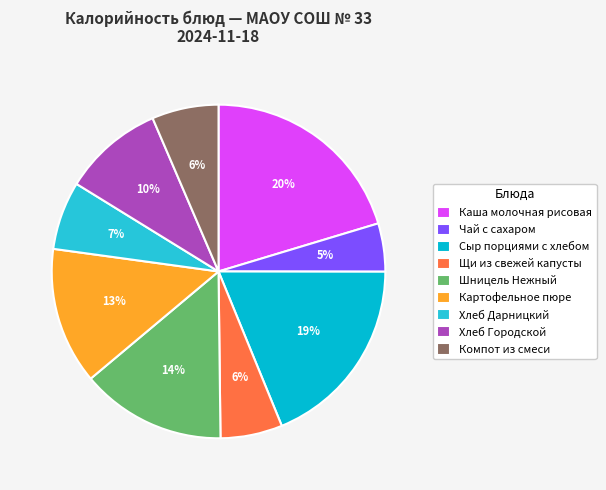

What is the ratio of the value at Каша молочная рисовая to the value at Хлеб Городской?

2.1